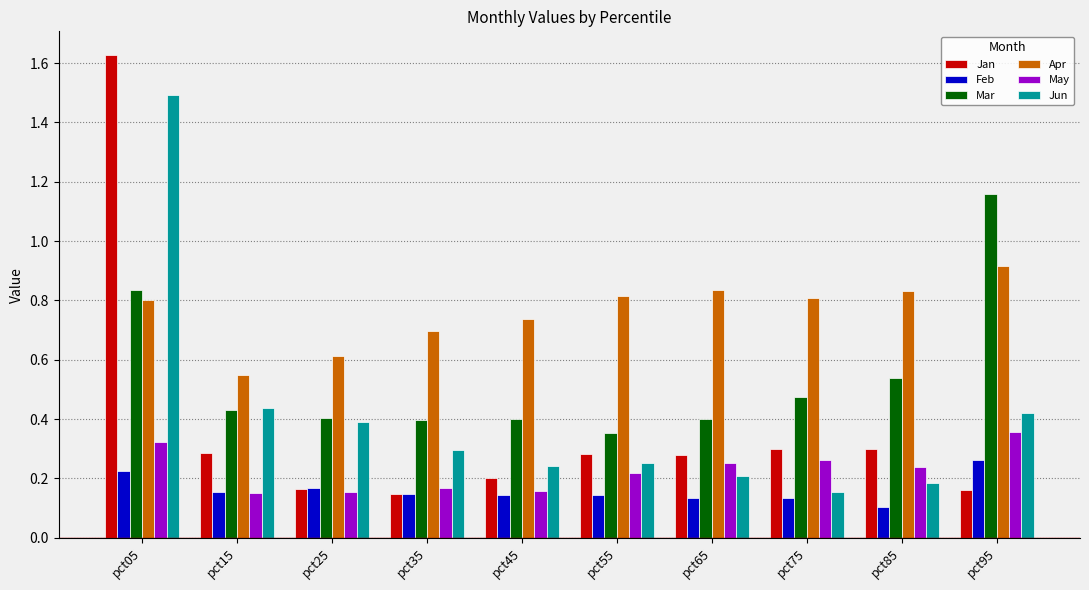

Rank the series by their maximum value, from lowest to highest.

Feb, May, Apr, Mar, Jun, Jan